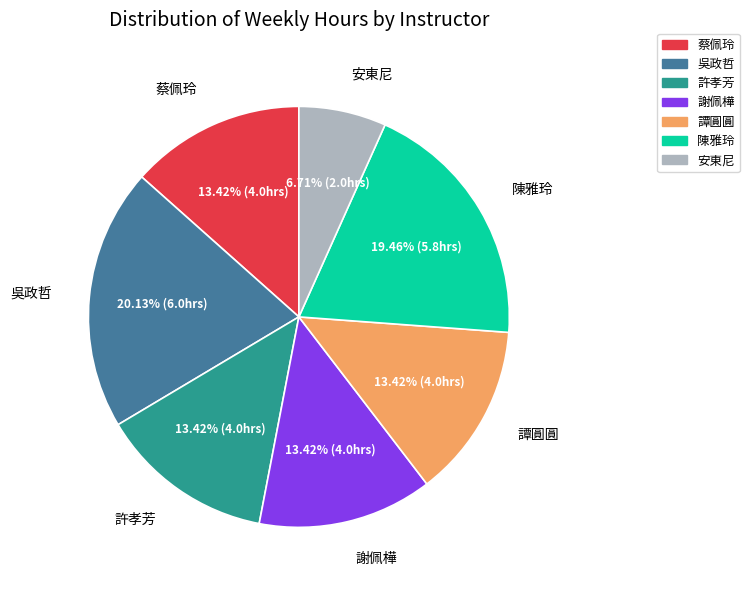

To the nearest percent, what percentage of the pie is 譚圓圓?

13%